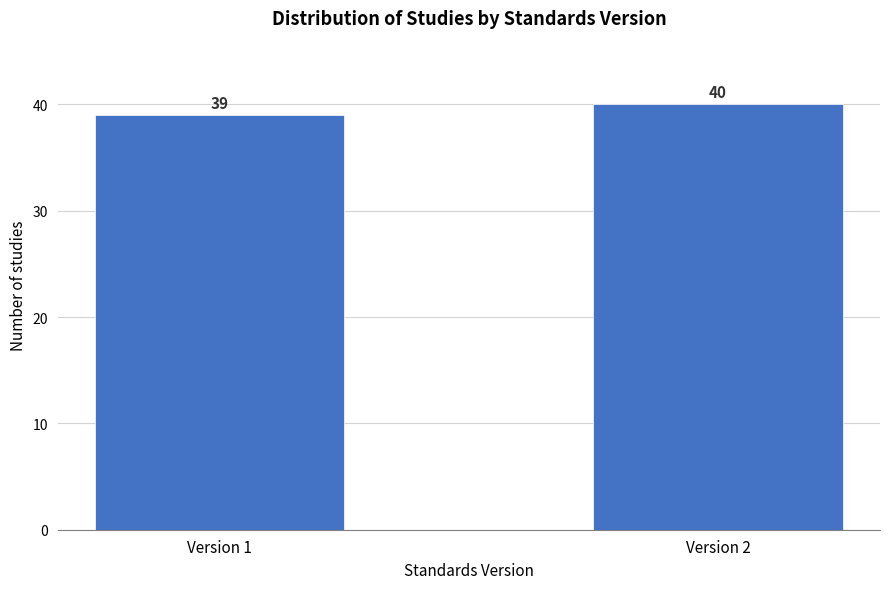

Reading left to right, list all the values displayed in this chart.

39	40